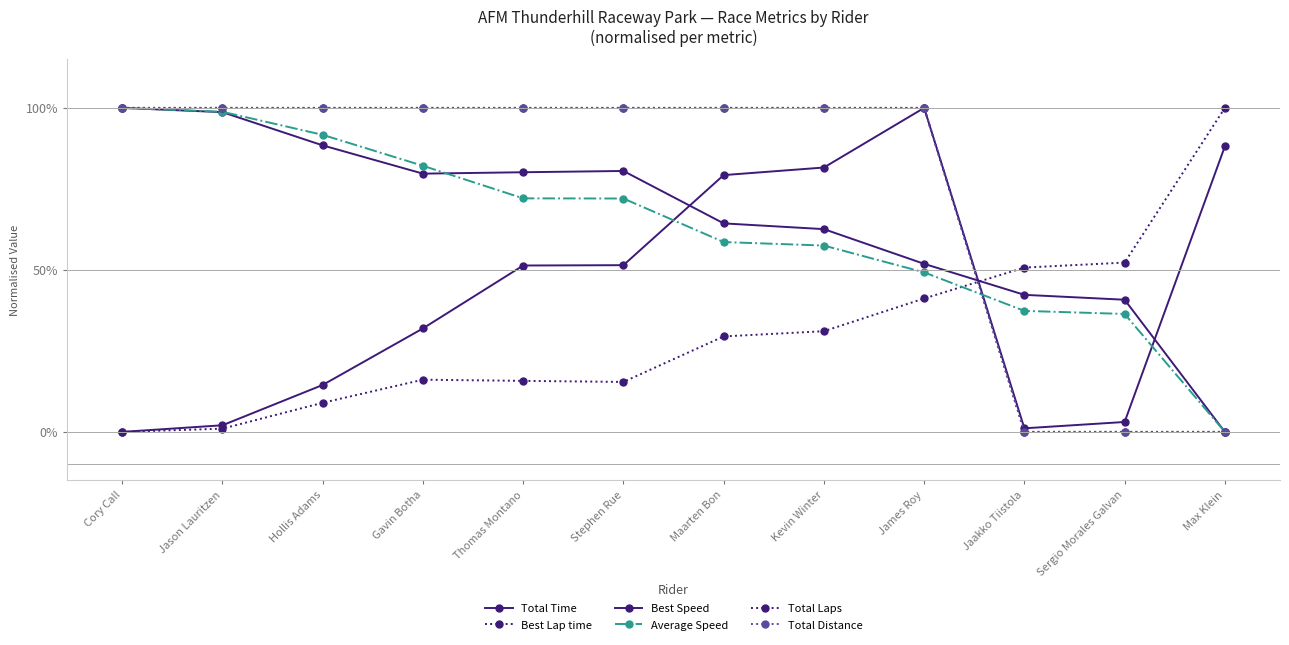

Does the chart have visible grid lines?

No